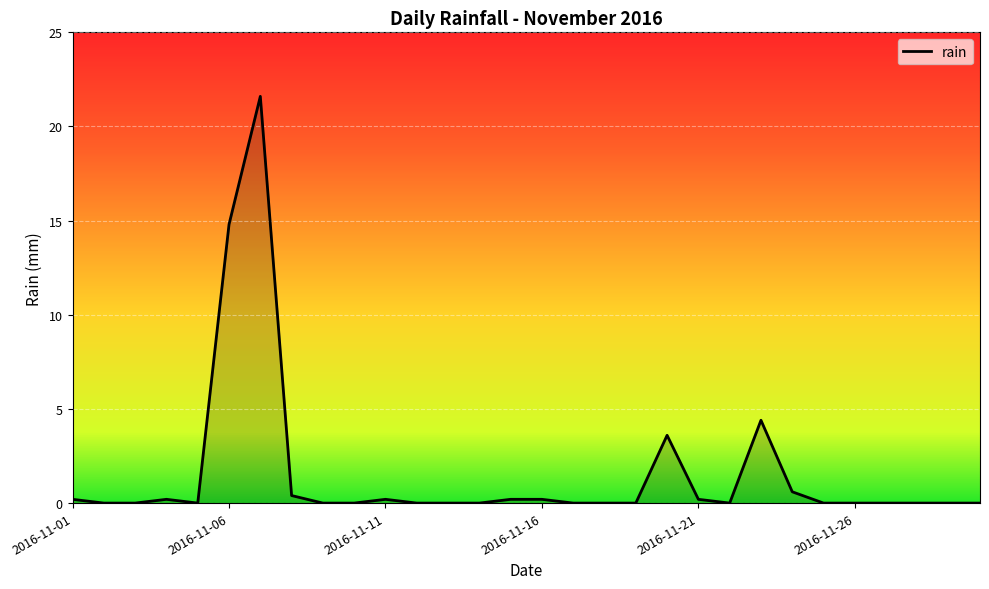

What is the maximum value shown in the chart?

21.6